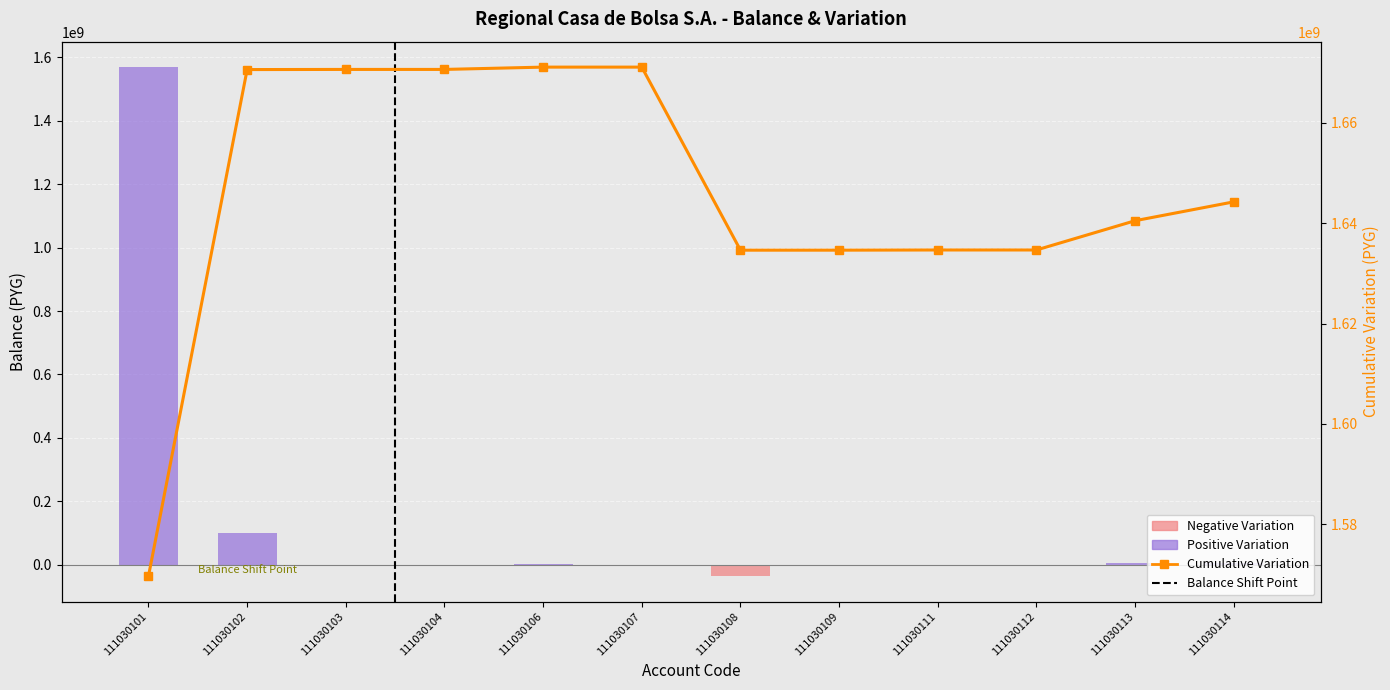

List the labels in order of Negative Variation value, largest first.

111030101, 111030102, 111030103, 111030104, 111030106, 111030107, 111030109, 111030111, 111030112, 111030113, 111030114, 111030108